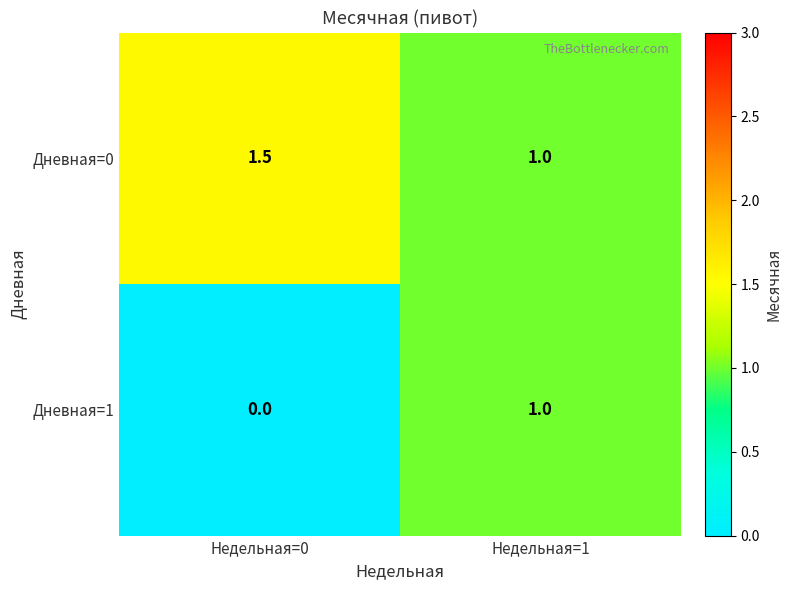

True or false: Дневная=0 has a value of 1.5 at Недельная=0.

True